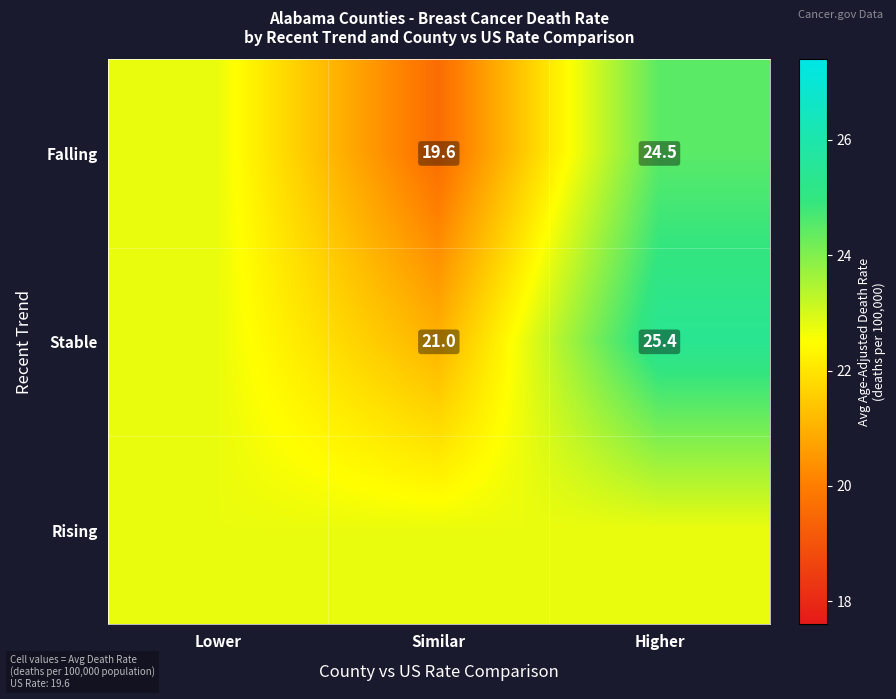

At how many categories does at least one series exceed 20?

3